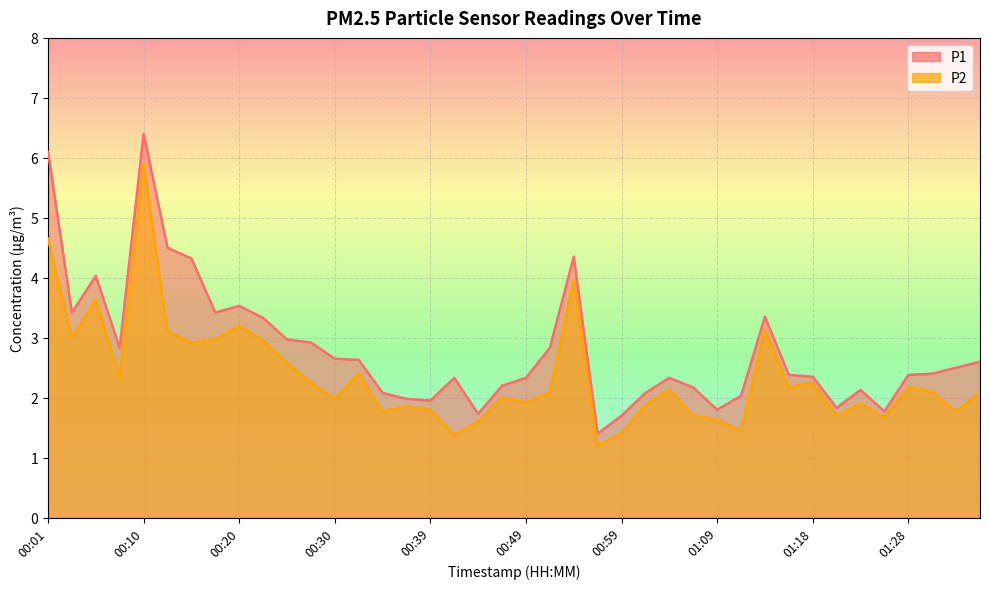

What is the sum of the P1 values at 01:35 and 00:22?

5.9